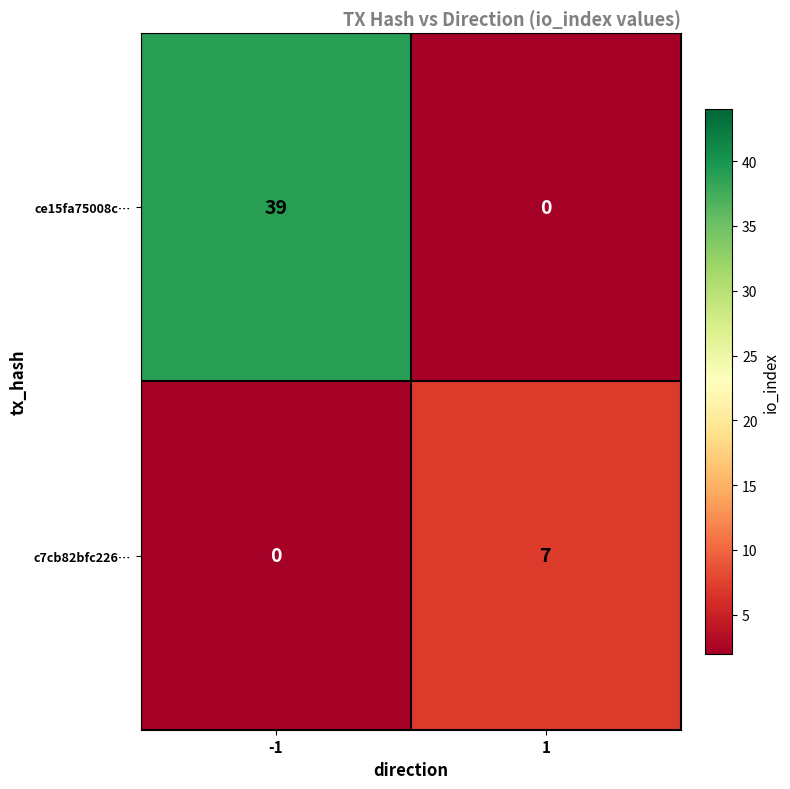

Reading right to left, extract all data points from this chart.

ce15fa75008c…: 1=0	-1=39
c7cb82bfc226…: 1=7	-1=0